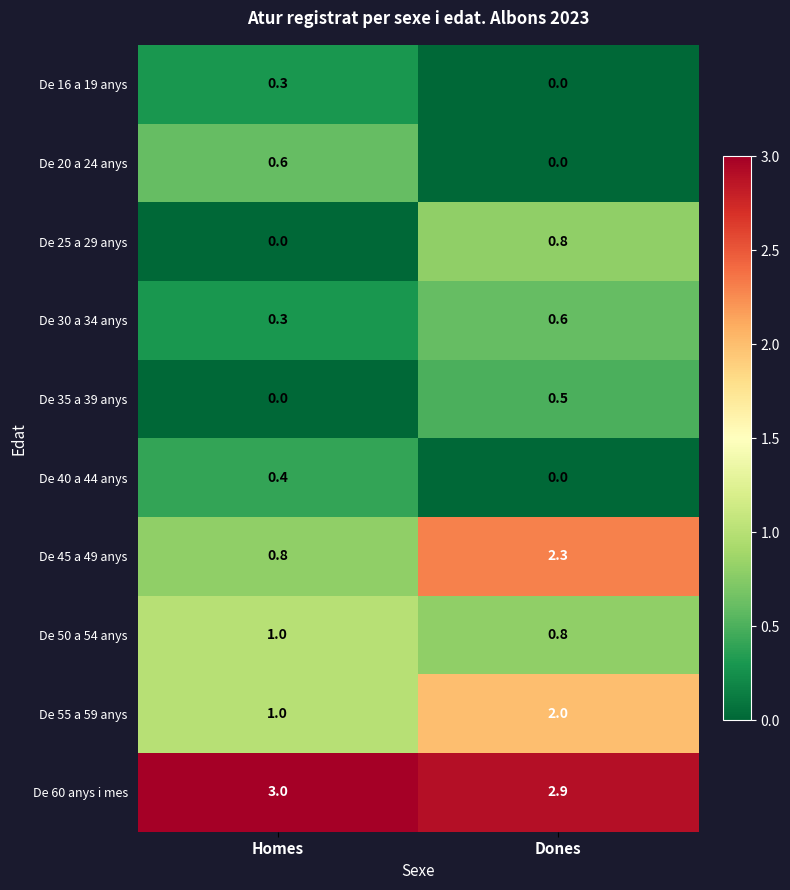

How many categories are shown in the chart?

2